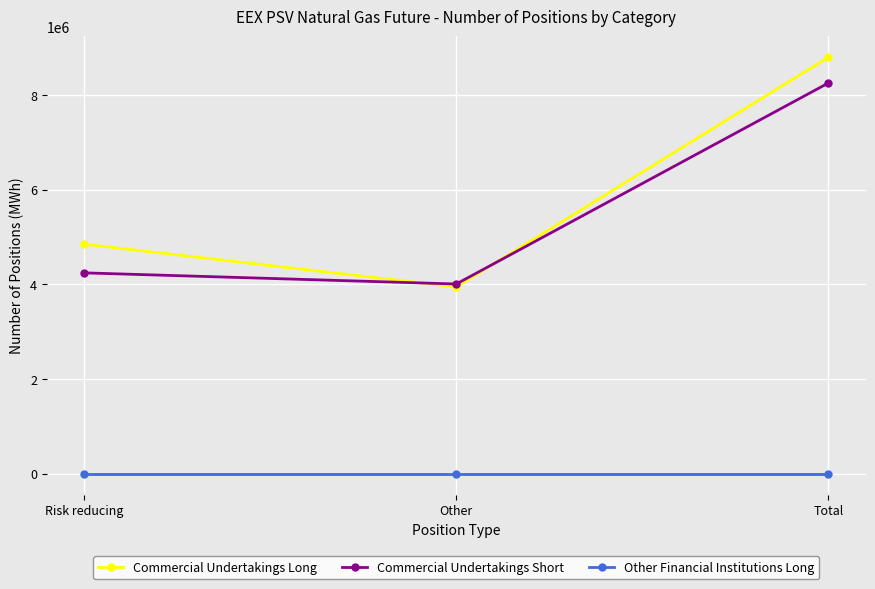

True or false: Commercial Undertakings Short has a value of 1631475 at Risk reducing.

False